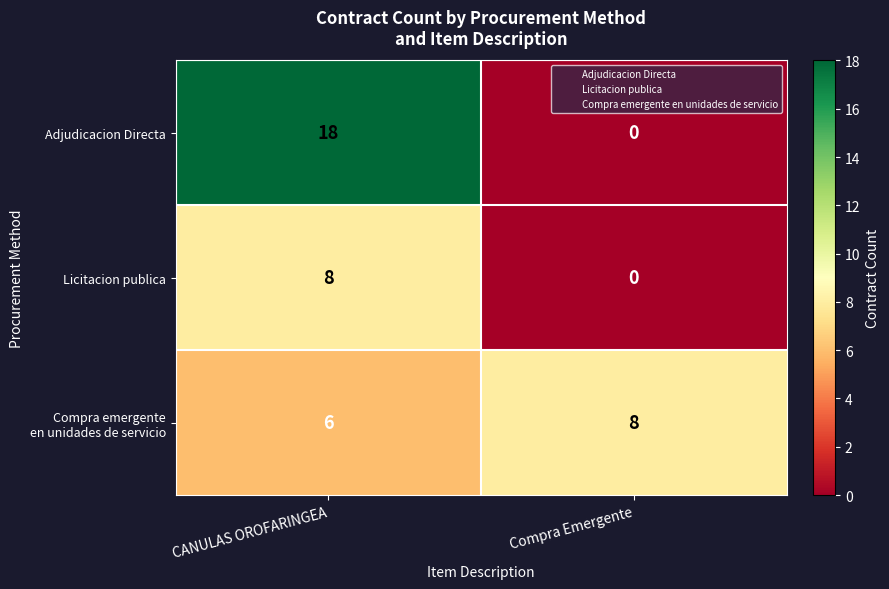

What is the difference between the Adjudicacion Directa values at Compra Emergente and CANULAS OROFARINGEA?

18